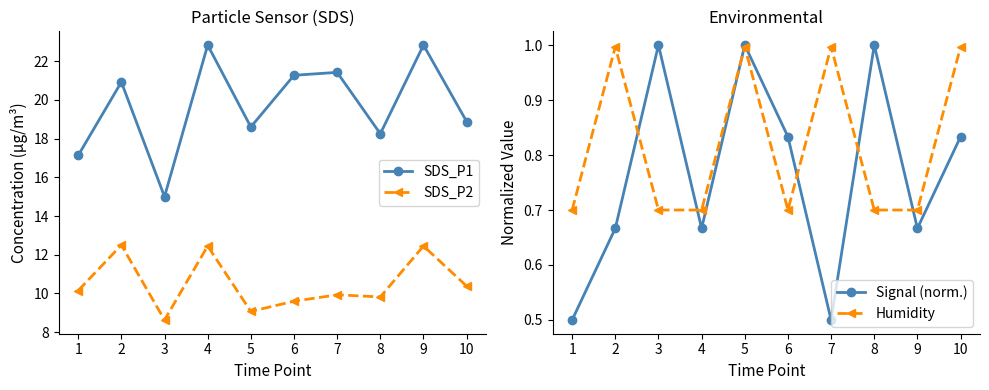

What is the difference between the second highest and second lowest values in the Signal (norm.) series?

0.5